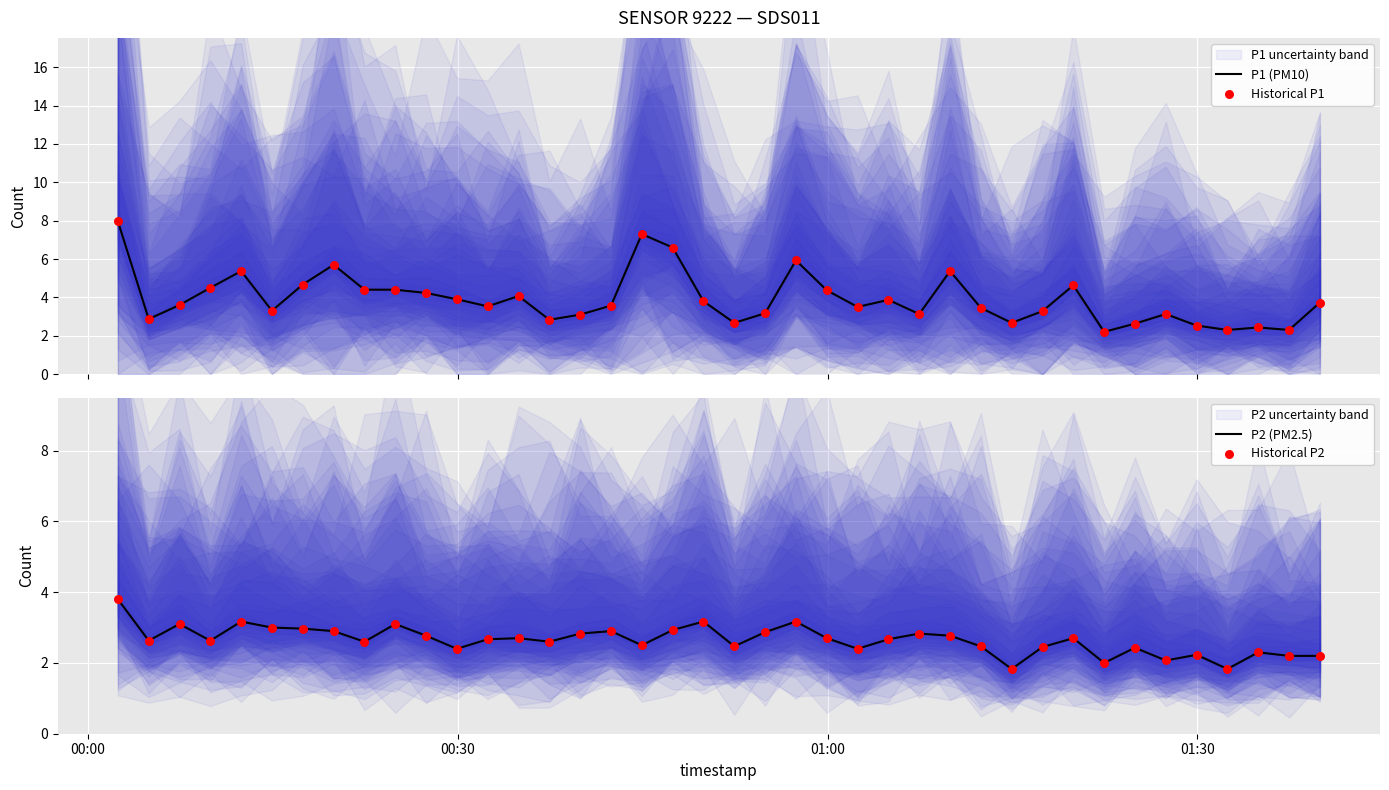

Which series has the widest spread of Y values?

P1 (PM10)